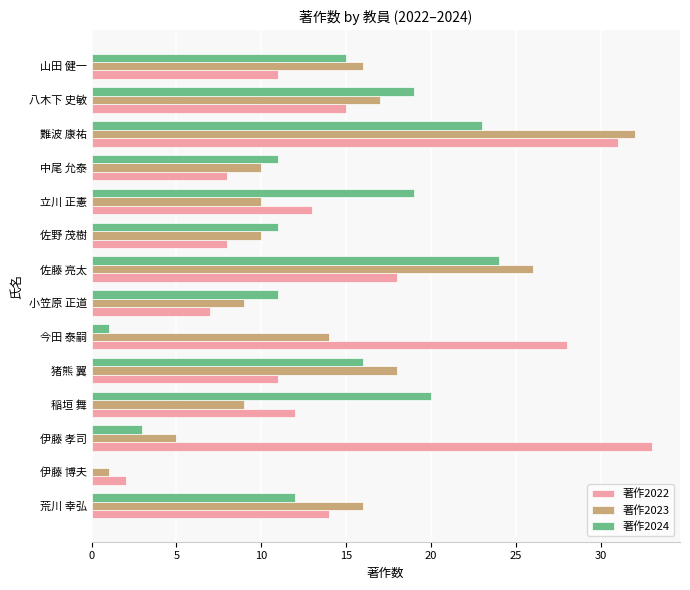

What is the average value of the 著作2022 series?

15